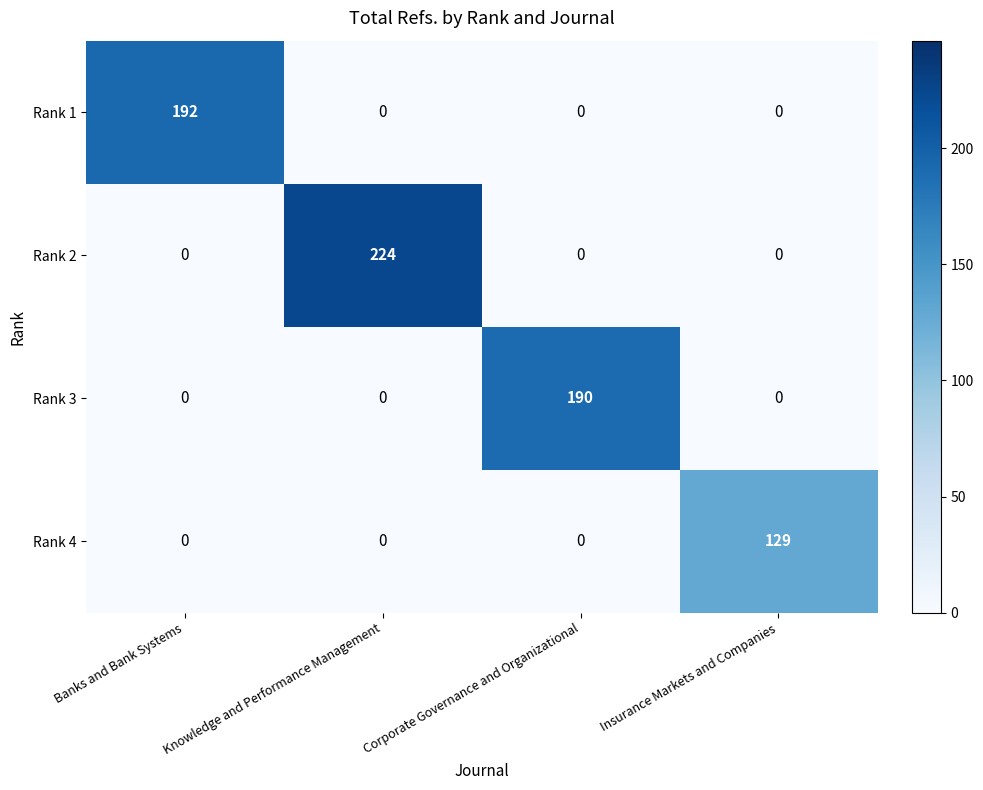

Rank the series by their maximum value, from highest to lowest.

Rank 2, Rank 1, Rank 3, Rank 4